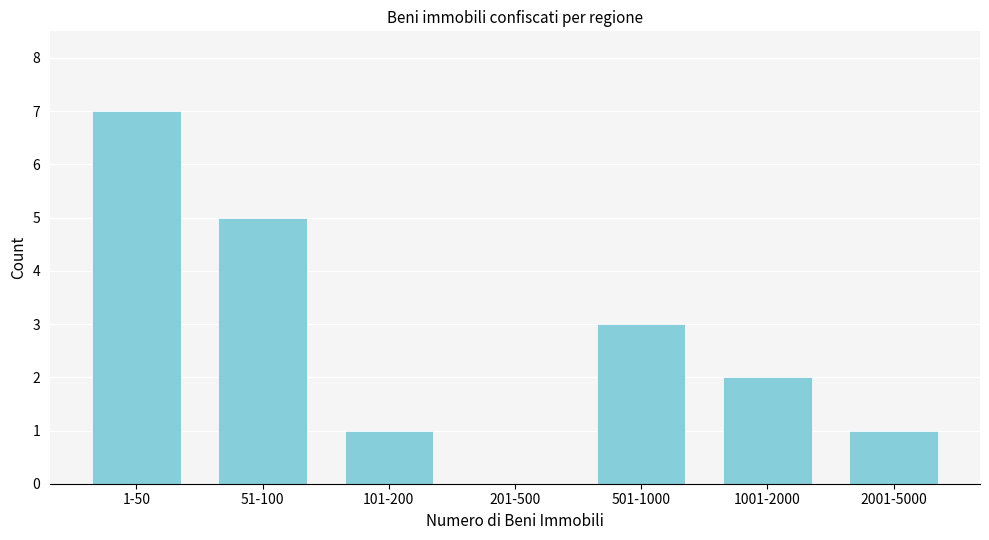

Reading left to right, extract all data points from this chart.

1-50=7	51-100=5	101-200=1	201-500=0	501-1000=3	1001-2000=2	2001-5000=1